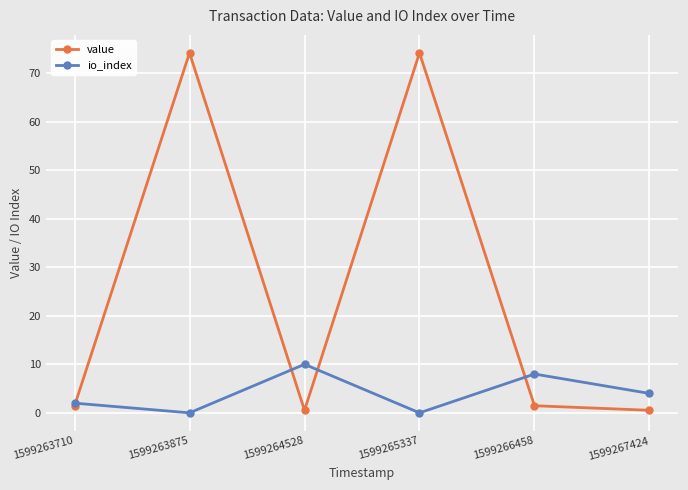

Where does the io_index series first go above 4?

1599264528